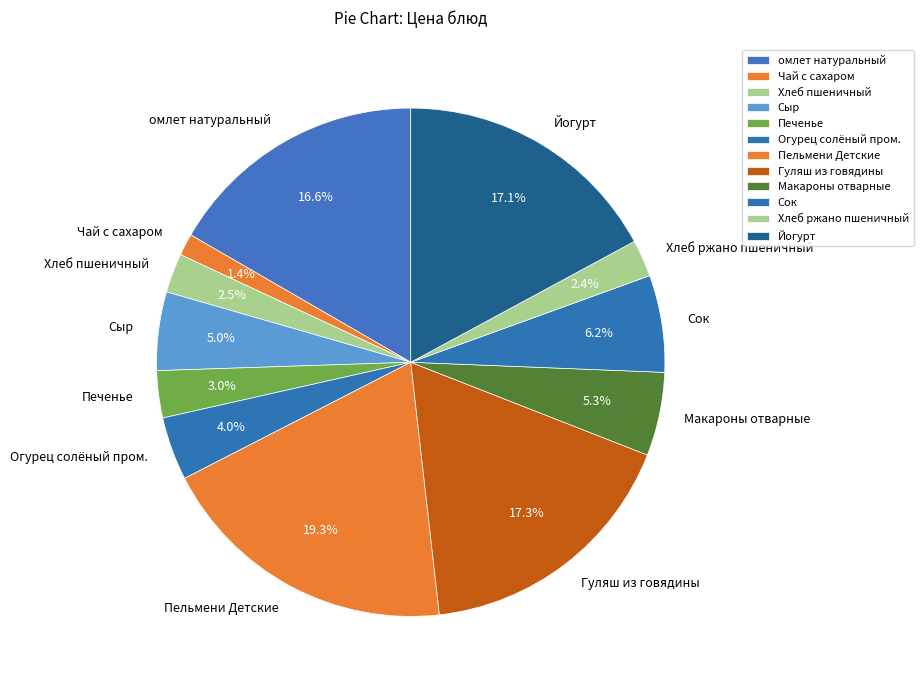

True or false: Хлеб ржано пшеничный accounts for 14% of the total.

False